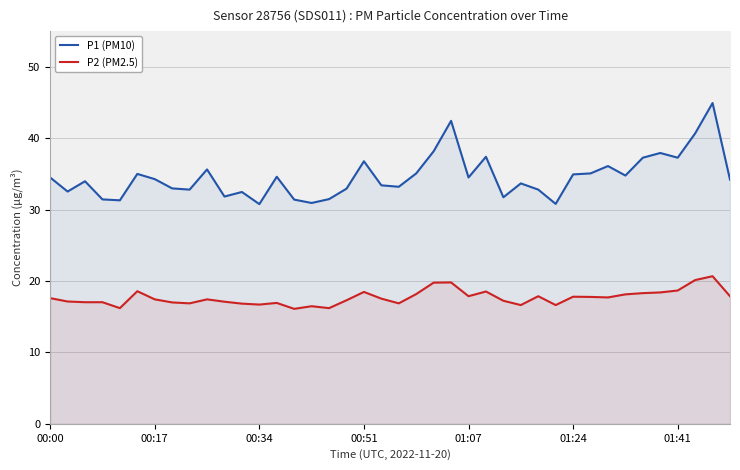

The value of P2 (PM2.5) at 38 is 8.0. True or false?

False